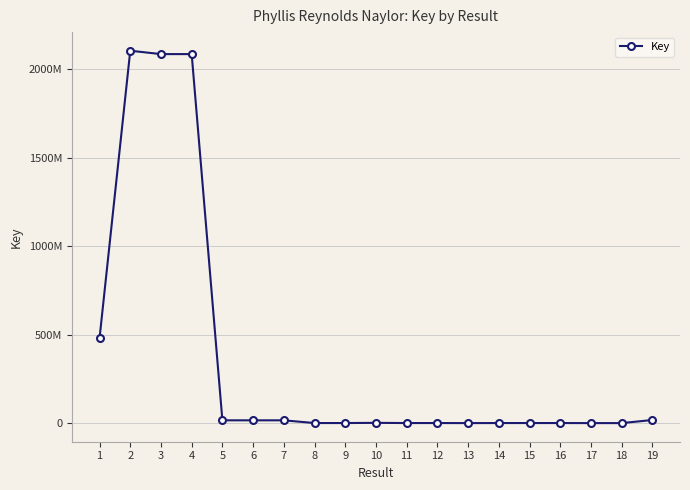

Does the chart have visible grid lines?

Yes